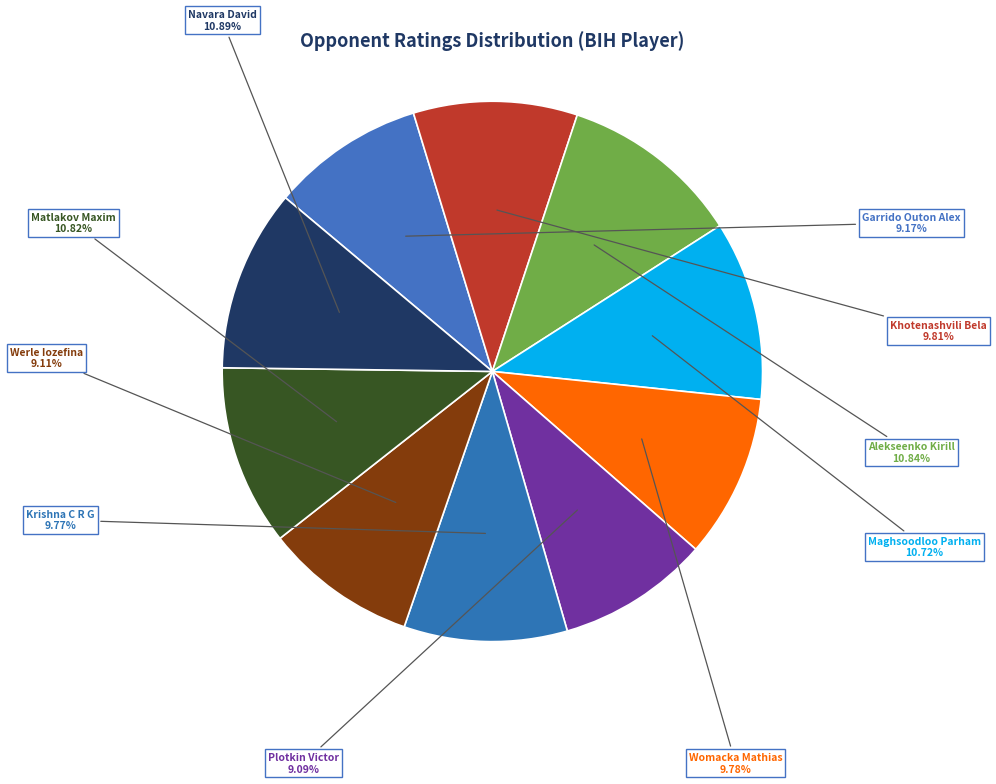

To the nearest percent, what portion does Matlakov Maxim represent?

11%